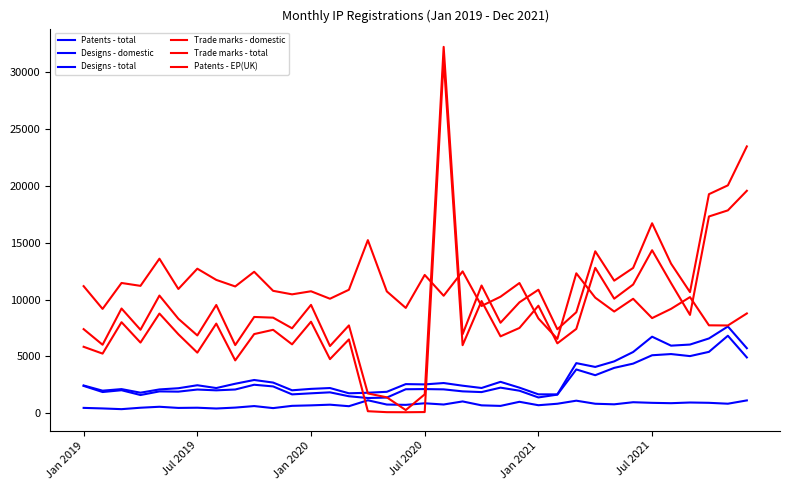

What is the minimum value for Trade marks - domestic?

92